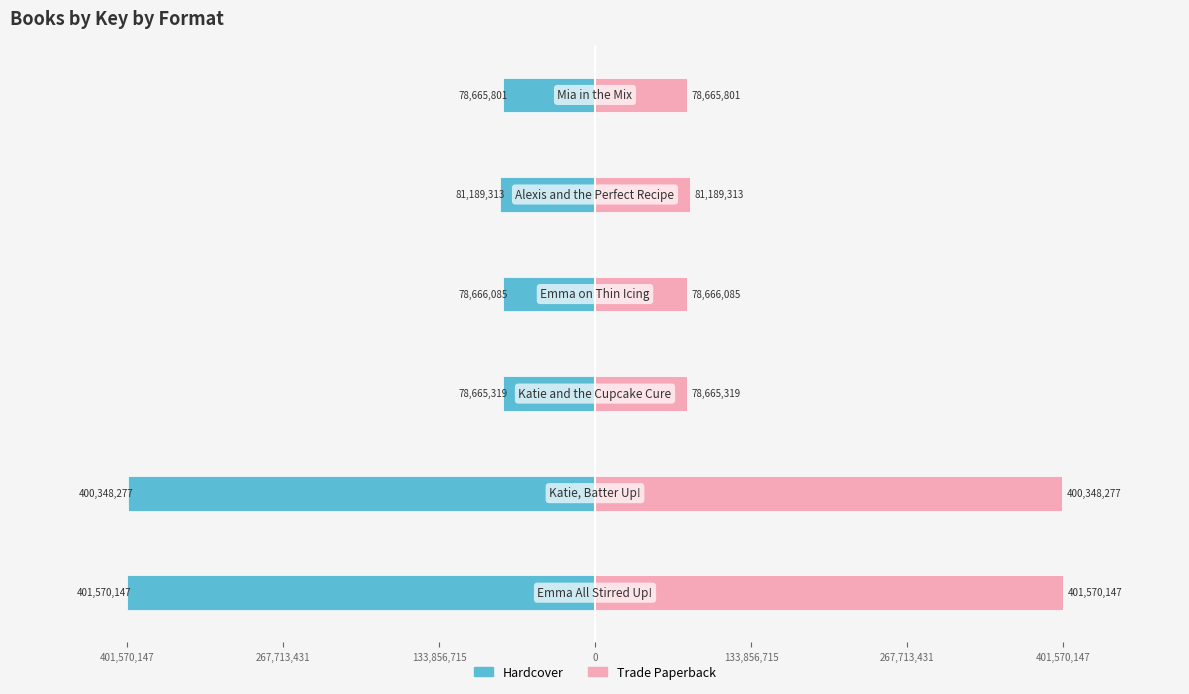

At 0, list the series in order from smallest to largest.

Hardcover, Trade Paperback